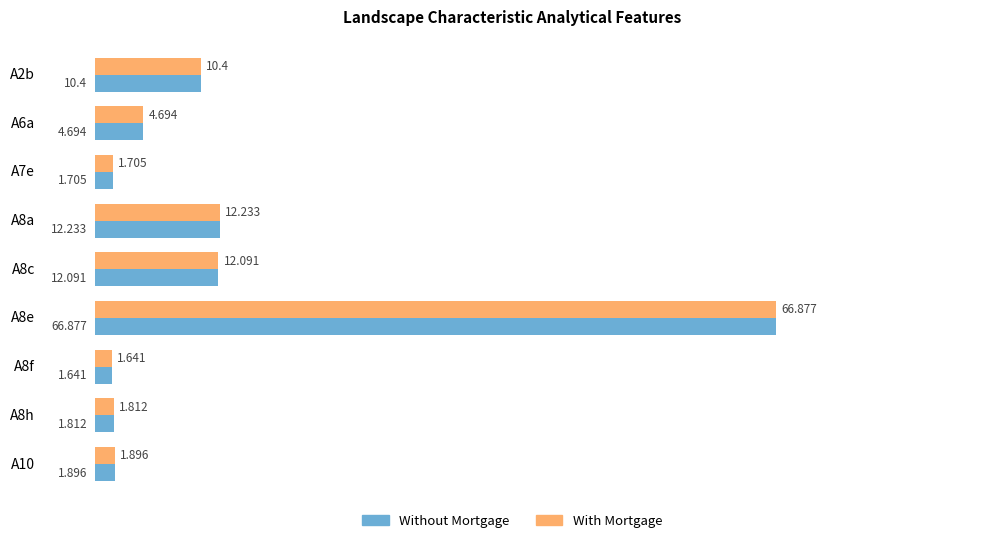

Is the value of With Mortgage at A8a greater than the value of Without Mortgage at A7e?

Yes